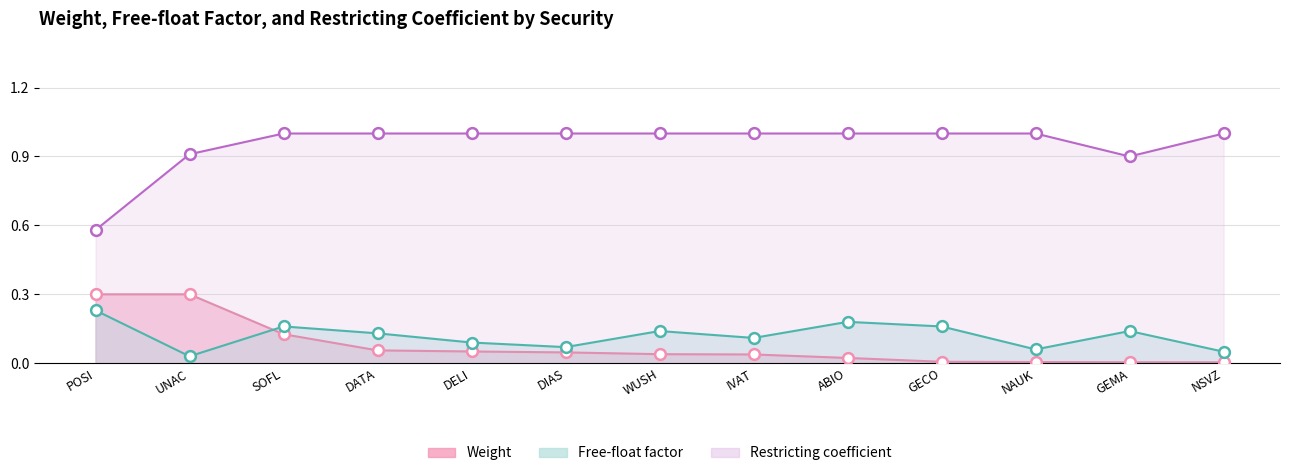

At which category is the sum across all series the highest?

SOFL